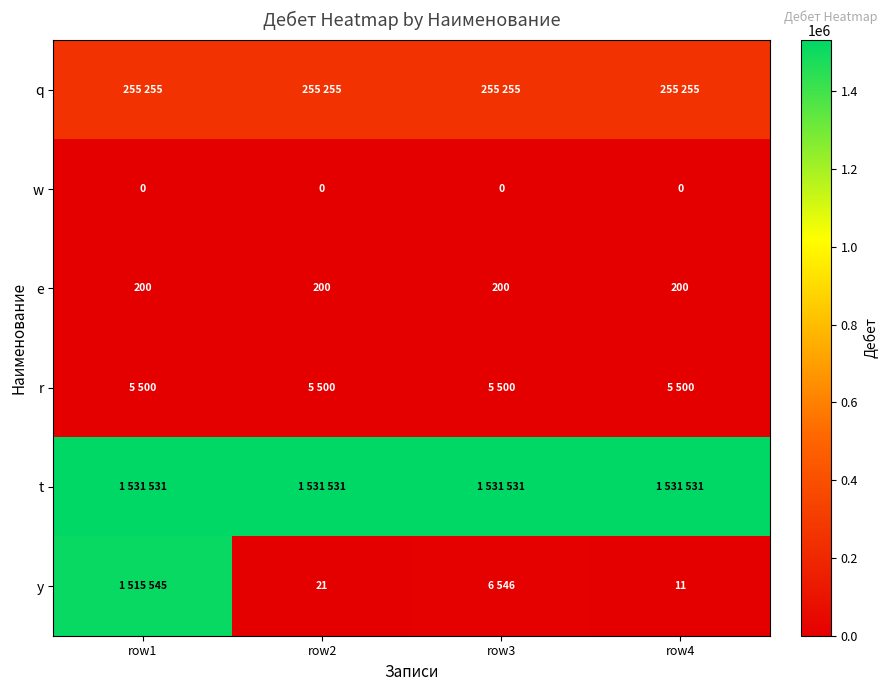

The value of y at row4 is 11. True or false?

True